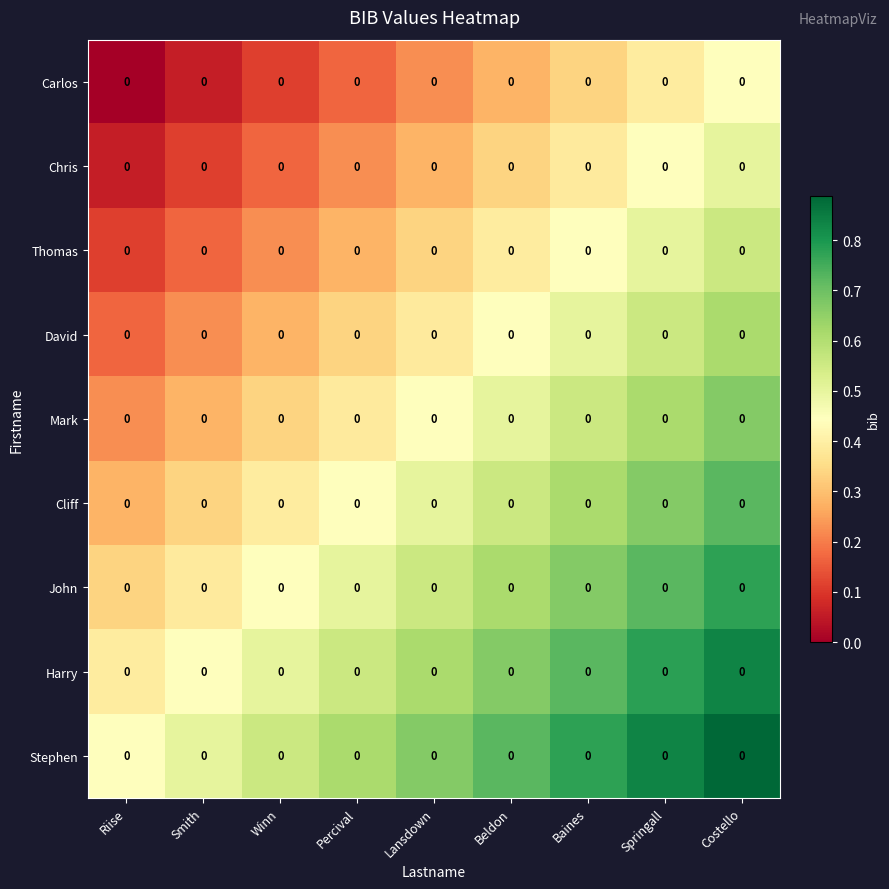

Is it true that Harry equals 0.5 at Springall?

False